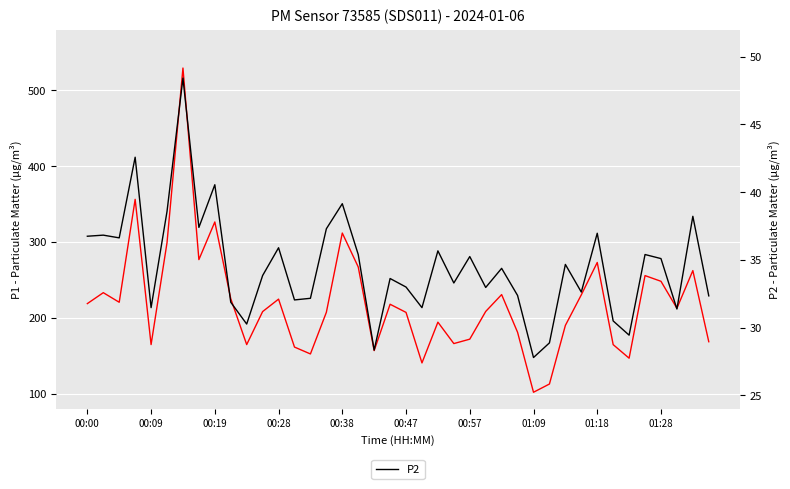

The value of P1 at 13 is 76.5. True or false?

False